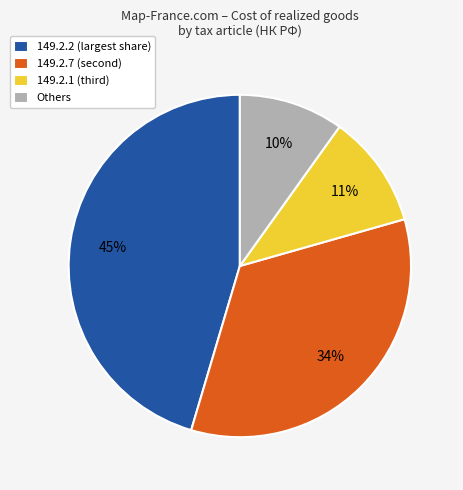

Between 149.2.2 (largest share) and Others, which is larger?

149.2.2 (largest share)